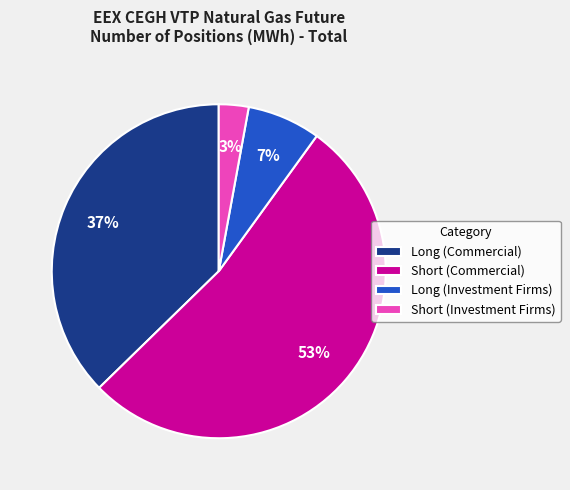

Which category has the biggest portion of the pie?

Short (Commercial)